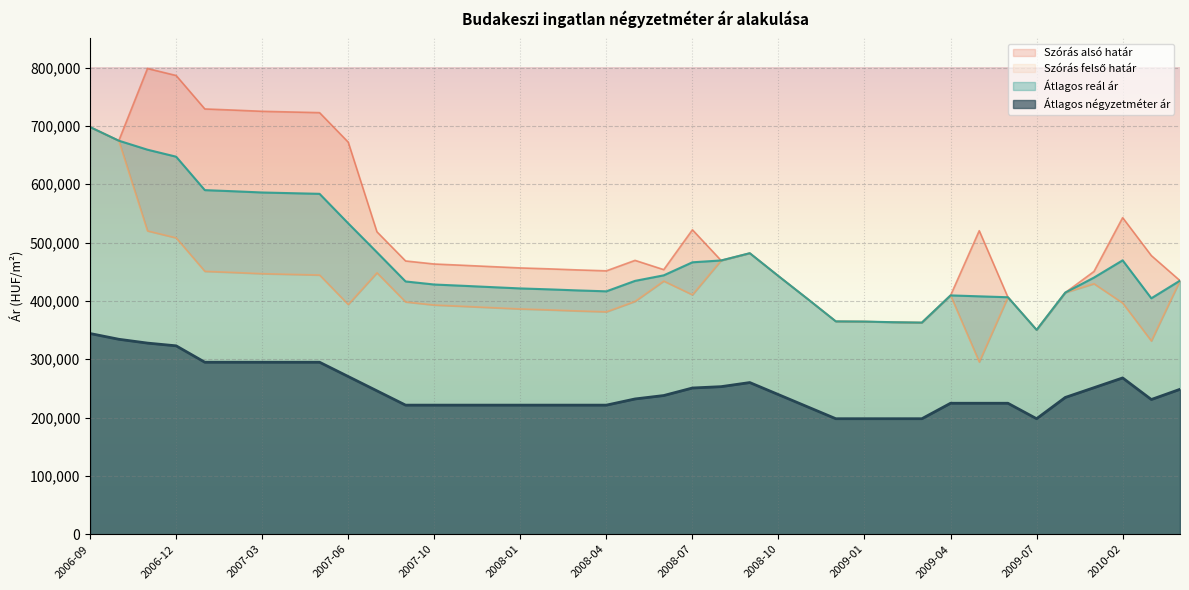

In Szórás alsó határ, how many points are lower than both neighbors (excluding endpoints)?

7